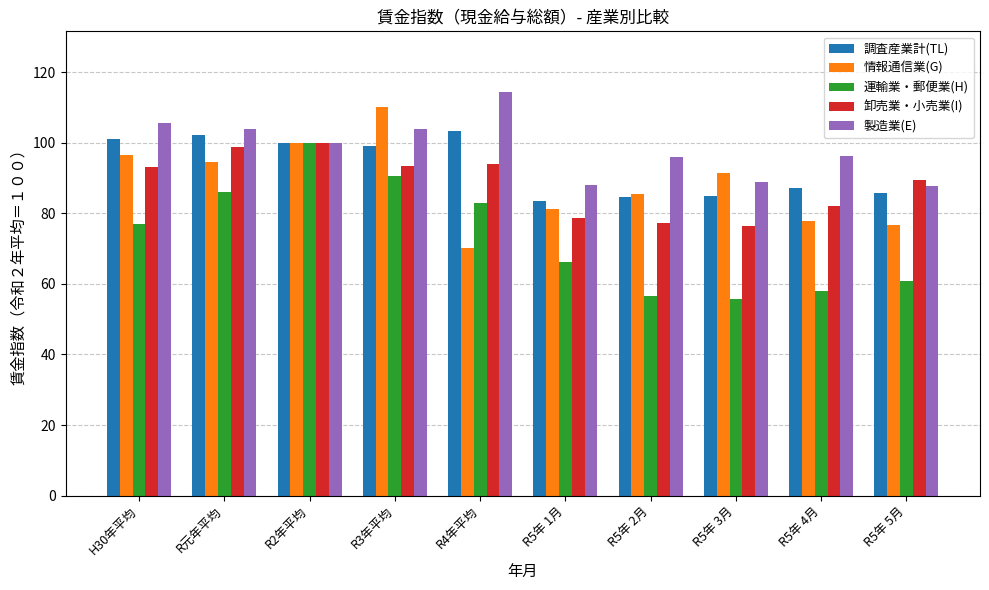

What is the total value across all series at R元年平均?

485.5